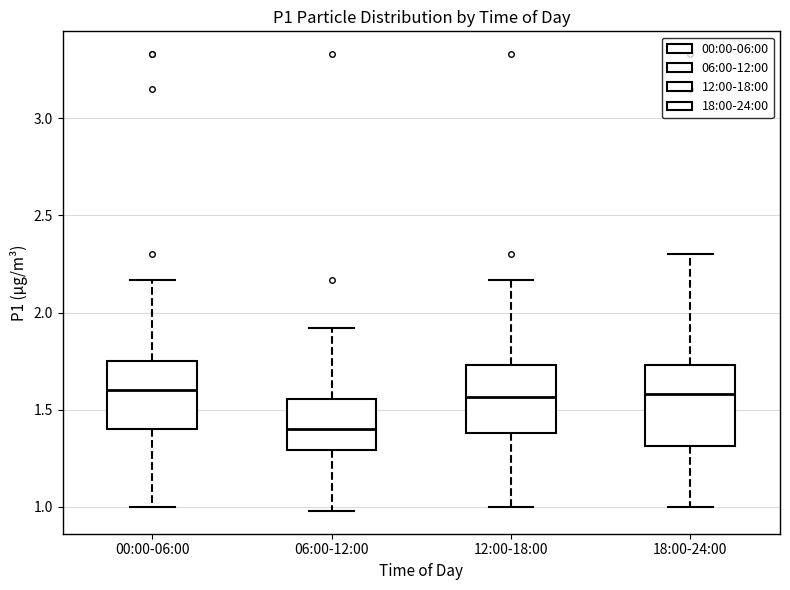

Where does the median line of the box for 00:00-06:00 sit on the y-axis? The values are not printed on the chart, so give them approximately, as read against the axis.

1.60